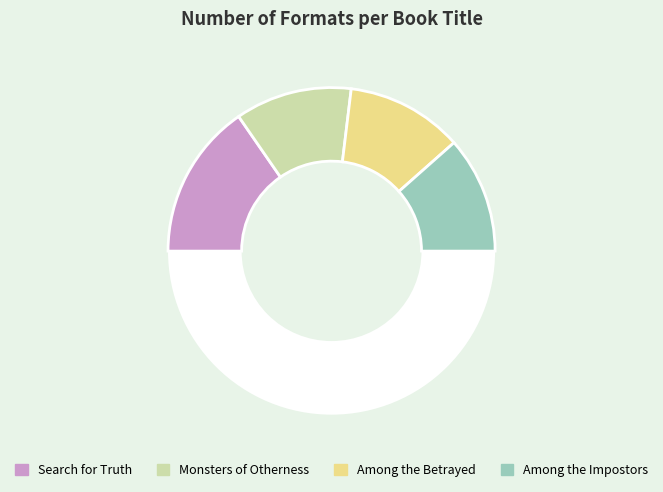

How many segments does this pie chart have?

5